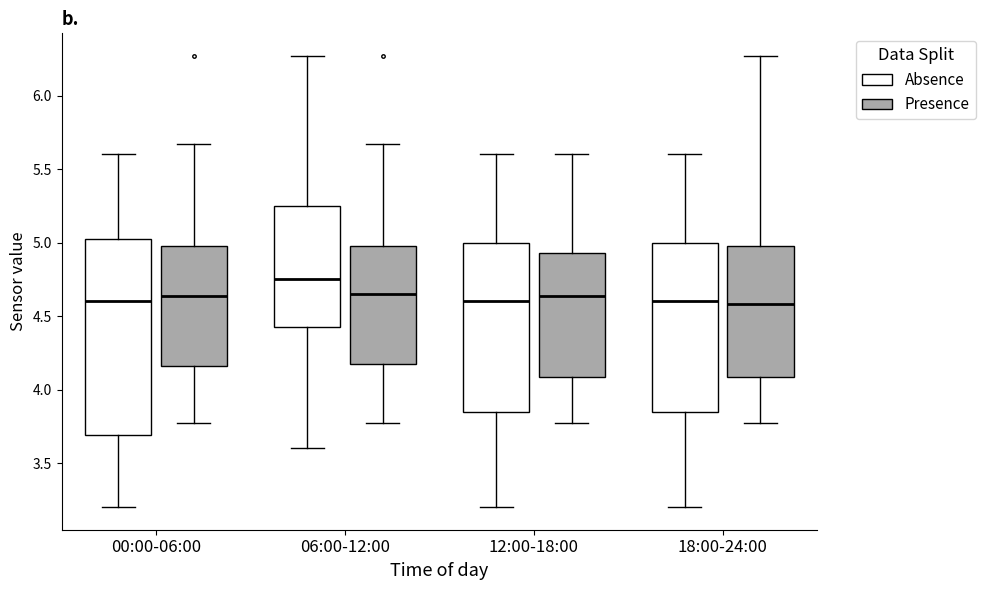

Reading left to right, read every box against the y-axis: the position of its median line, the range the box covers, and the ends of its whiskers. The values are not printed on the chart, so give them approximately, as read against the axis.

00:00-06:00 (Absence): median 4.60, box 3.70 to 5.05, whiskers 3.20 to 5.60
00:00-06:00 (Presence): median 4.65, box 4.15 to 5.00, whiskers 3.75 to 5.65
06:00-12:00 (Absence): median 4.75, box 4.45 to 5.25, whiskers 3.60 to 6.25
06:00-12:00 (Presence): median 4.65, box 4.20 to 5.00, whiskers 3.75 to 5.65
12:00-18:00 (Absence): median 4.60, box 3.85 to 5.00, whiskers 3.20 to 5.60
12:00-18:00 (Presence): median 4.65, box 4.10 to 4.95, whiskers 3.75 to 5.60
18:00-24:00 (Absence): median 4.60, box 3.85 to 5.00, whiskers 3.20 to 5.60
18:00-24:00 (Presence): median 4.60, box 4.10 to 5.00, whiskers 3.75 to 6.25